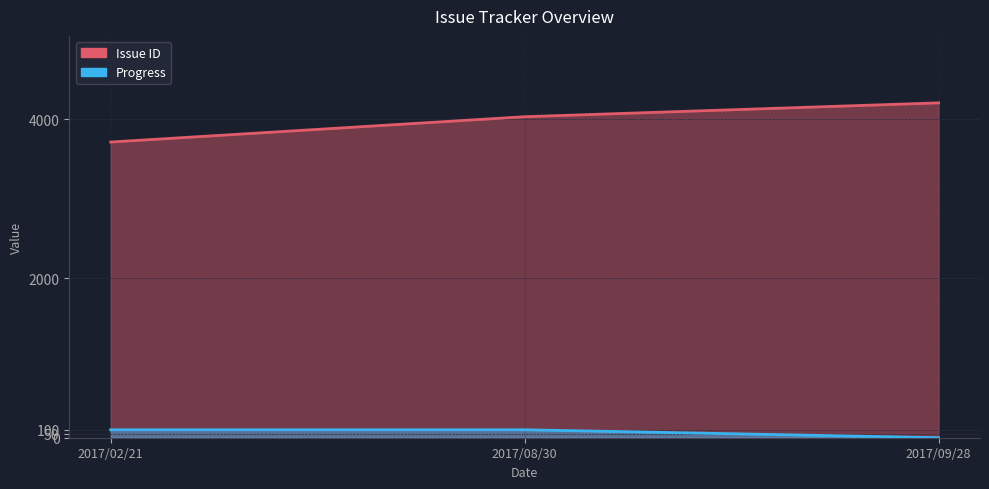

What value does the Issue ID series have at 2017/02/21, to the nearest 10?

3710